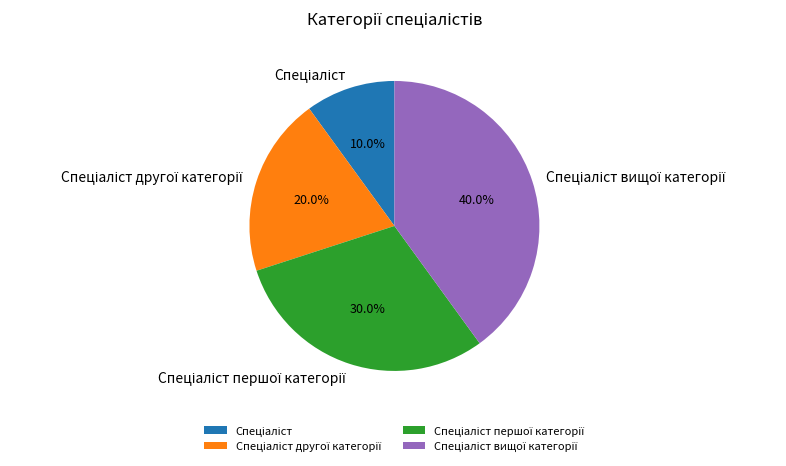

Is there any slice that represents more than half of the pie?

No